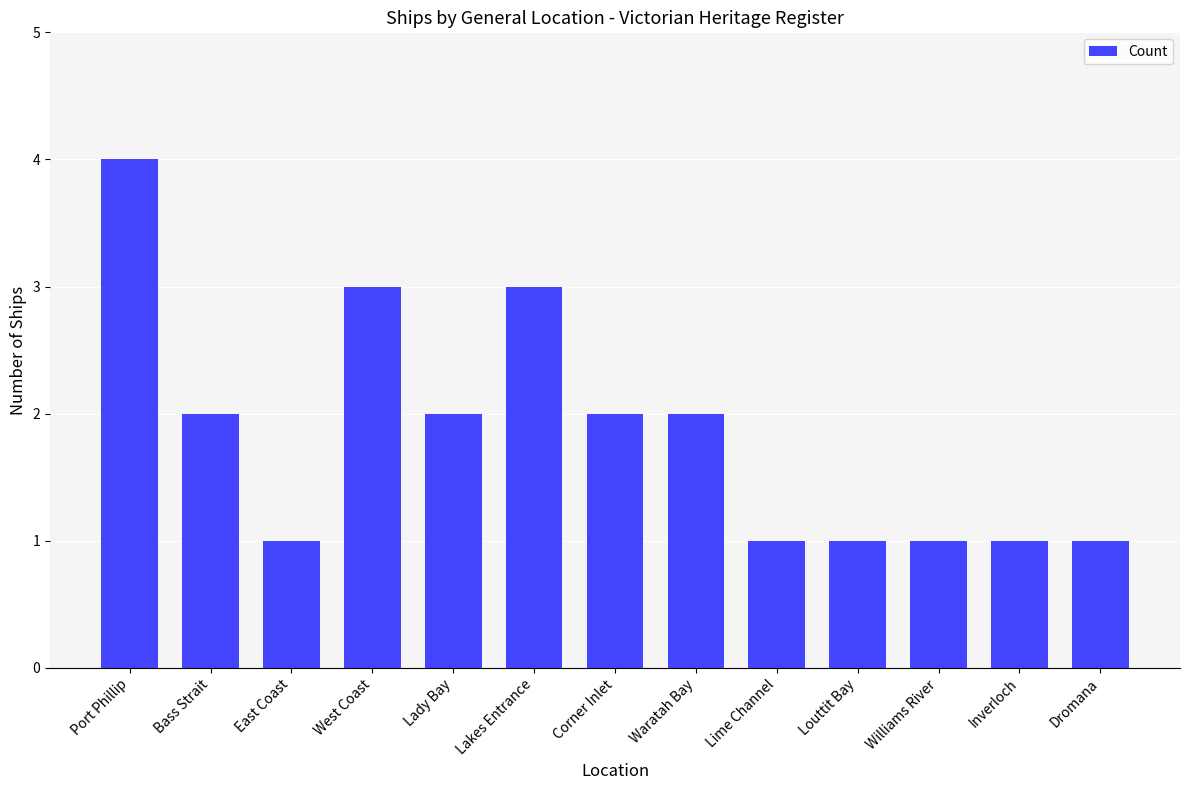

The chart shows a value of 4 at West Coast. True or false?

False